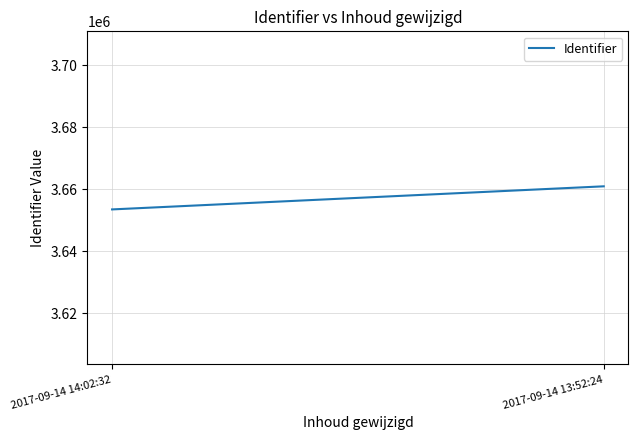

What position from the left is 2017-09-14 14:02:32?

1